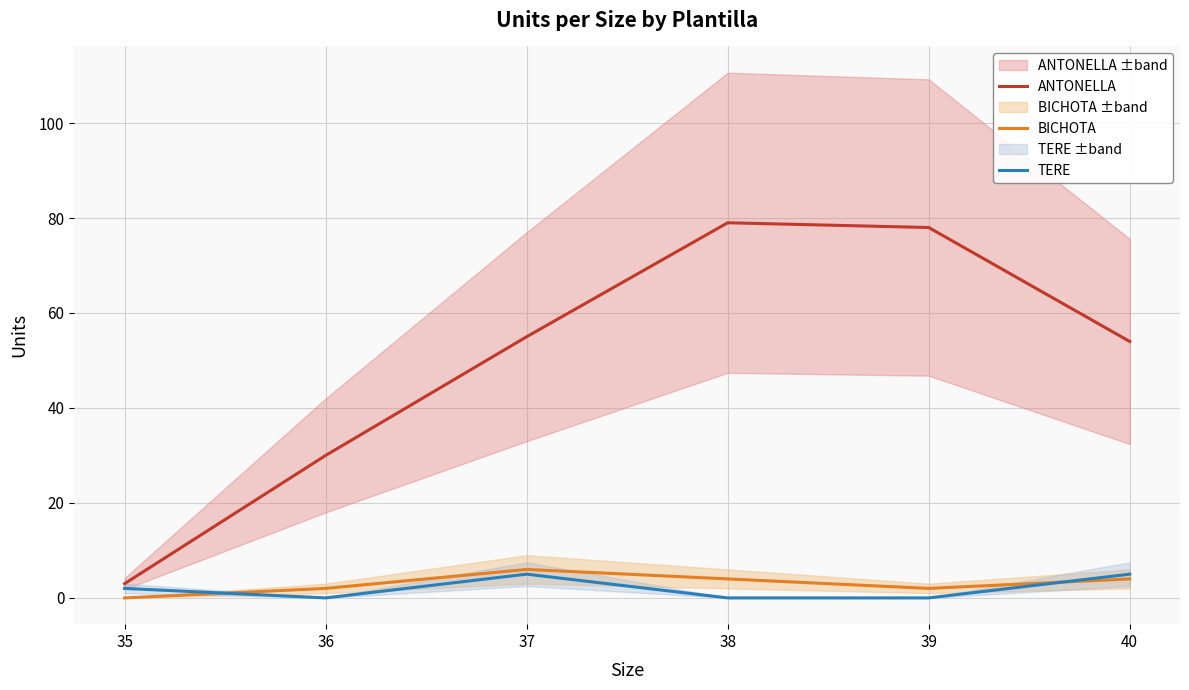

What is the spread (max minus min) of values at 37?

50